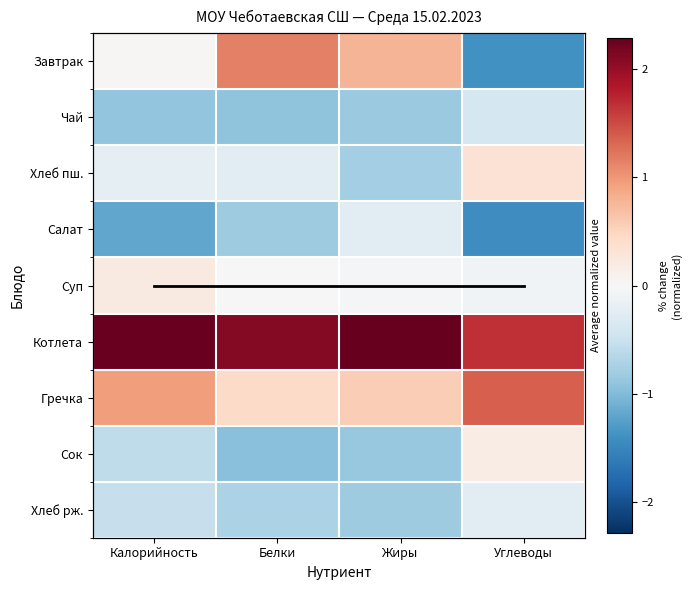

Is it true that Завтрак equals -0.3 at Углеводы?

False